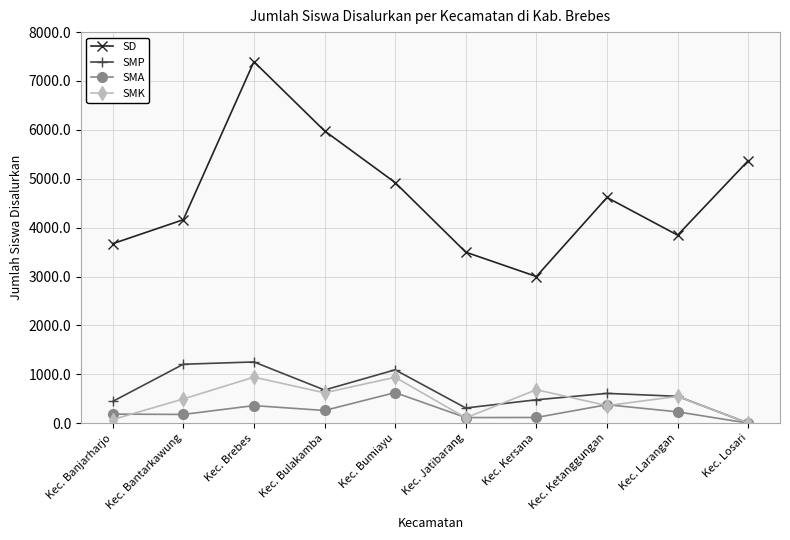

Rank the series by their maximum value, from lowest to highest.

SMA, SMK, SMP, SD